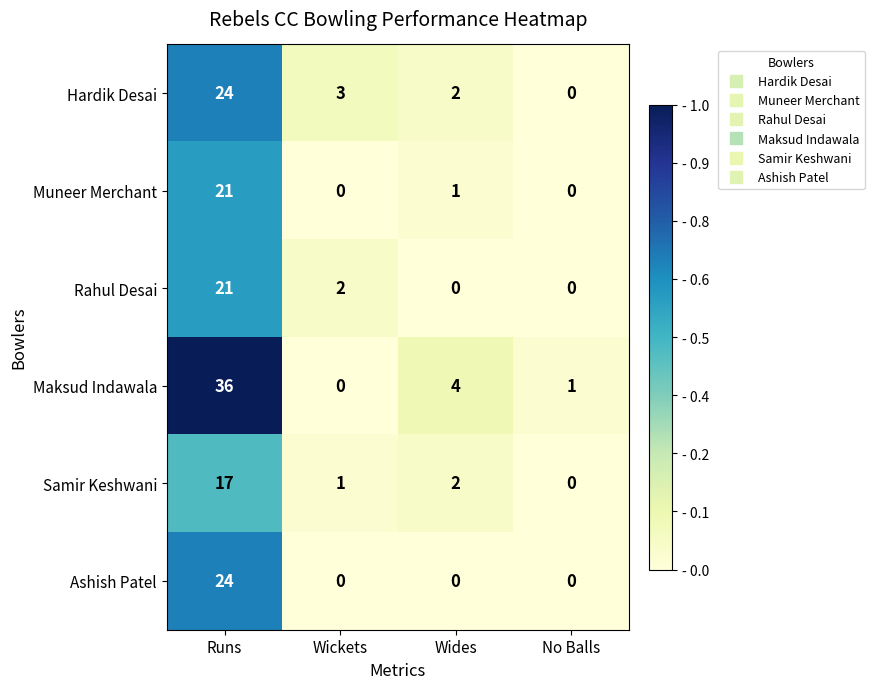

How many distinct data groups are displayed?

6